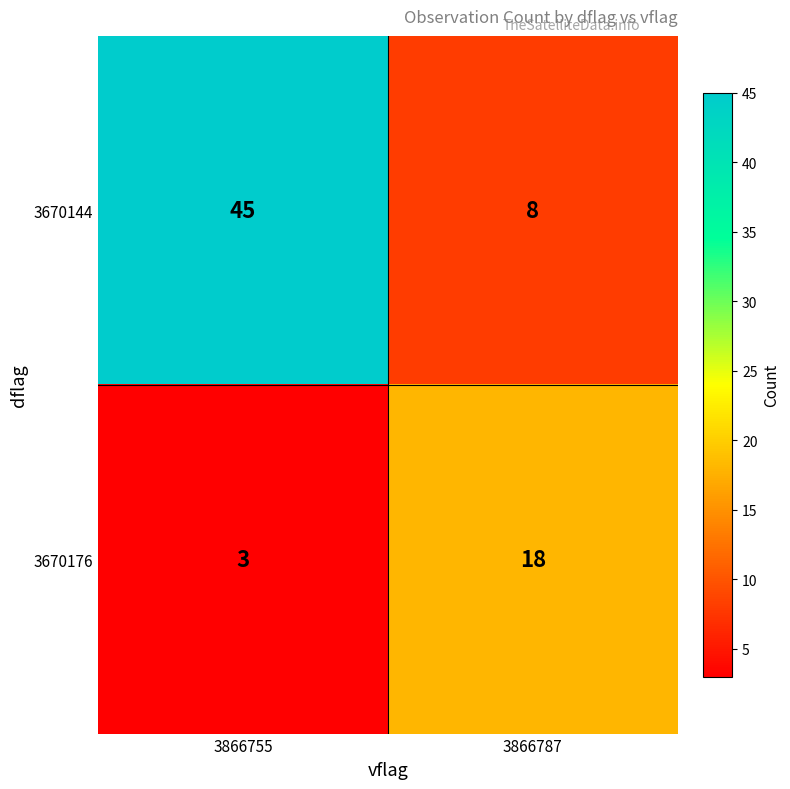

At which label is 3670144 closest to 26?

3866787